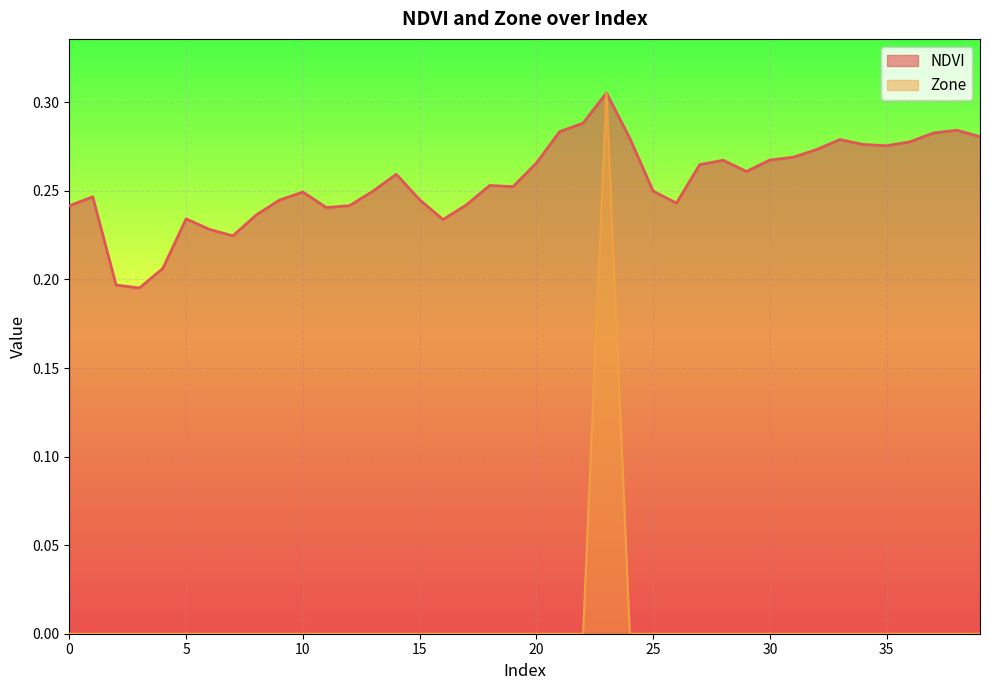

At how many categories does at least one series exceed 0?

40